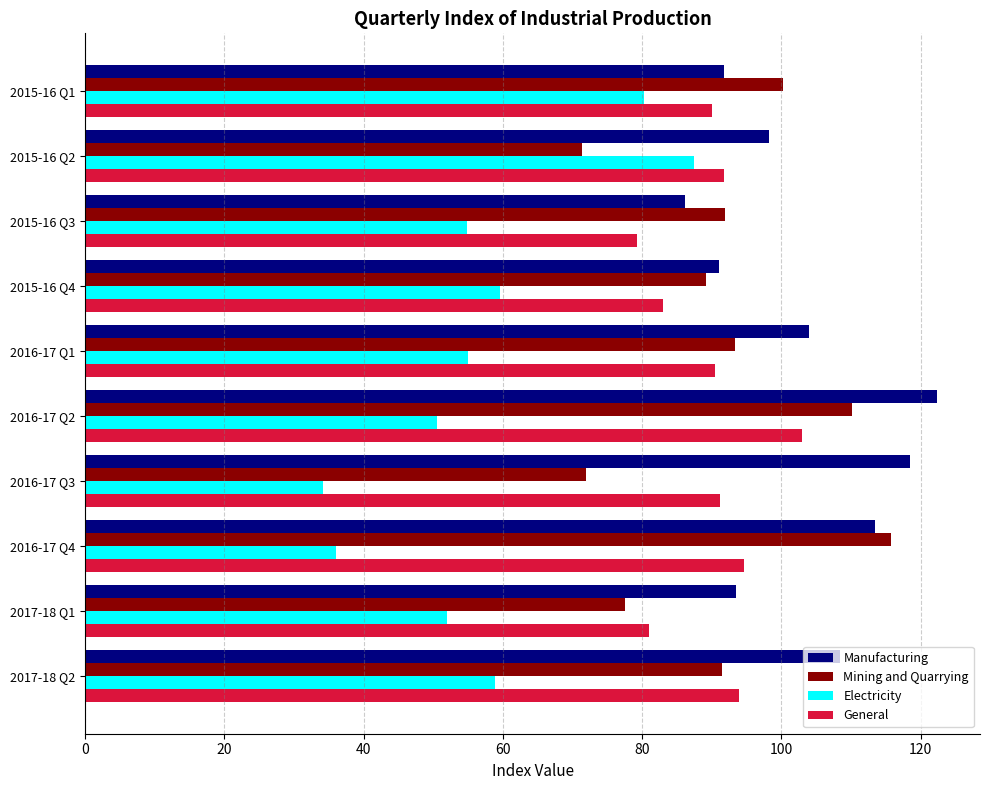

What is the lowest value of the General series?

79.3